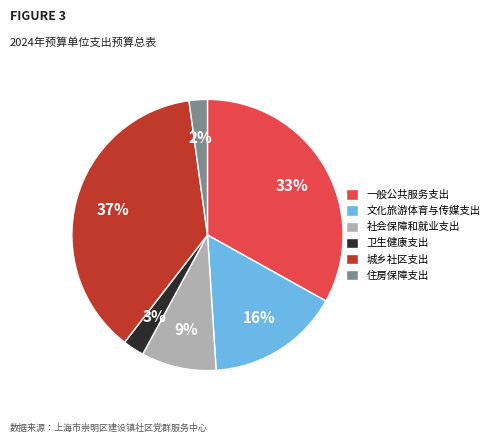

Is it true that 文化旅游体育与传媒支出 is 27% of the pie?

False